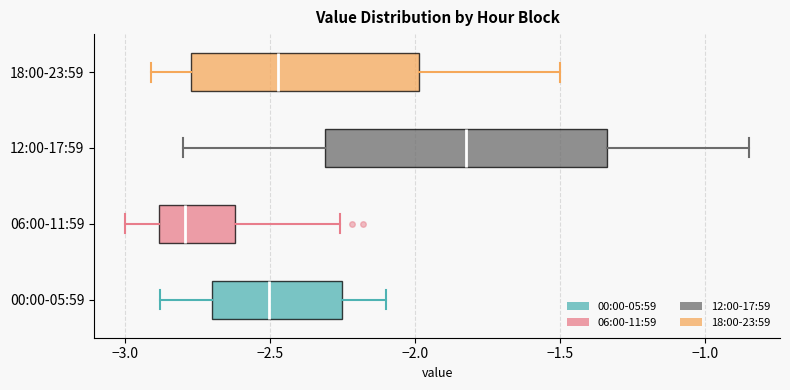

Reading bottom to top, transcribe this box plot: for each box, give where its median line is, the range the box spans, and where its two whiskers end, as read against the x-axis. The values are not printed on the chart, so give them approximately, as read against the axis.

00:00-05:59: median -2.50, box -2.70 to -2.25, whiskers -2.90 to -2.10
06:00-11:59: median -2.80, box -2.90 to -2.60, whiskers -3.00 to -2.25
12:00-17:59: median -1.80, box -2.30 to -1.35, whiskers -2.80 to -0.85
18:00-23:59: median -2.45, box -2.75 to -2.00, whiskers -2.90 to -1.50